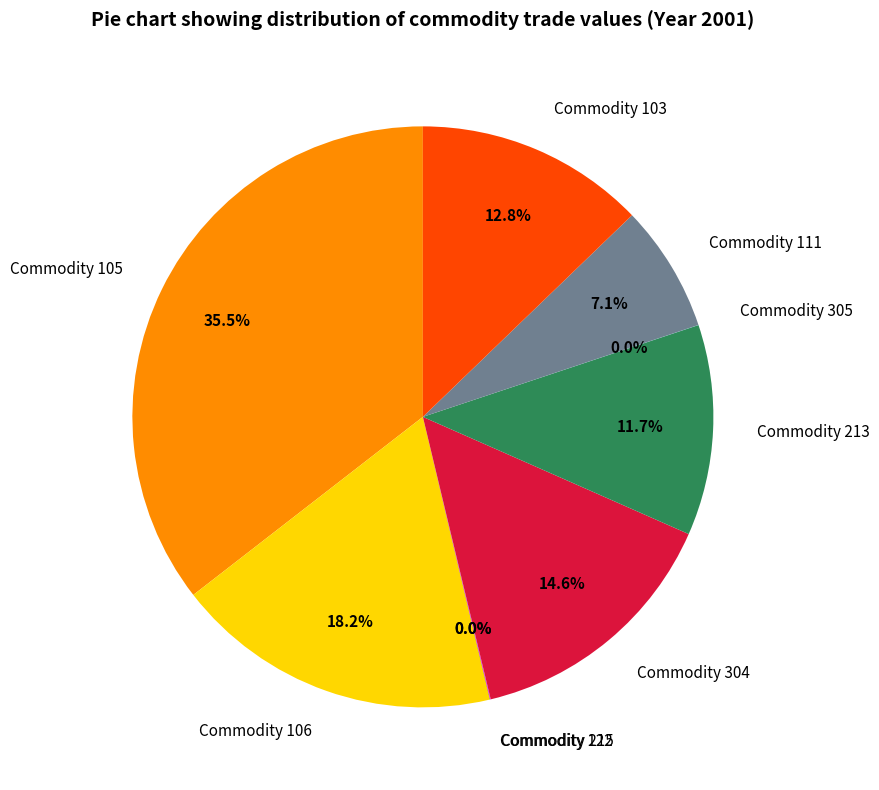

Is there a majority slice in this chart?

No